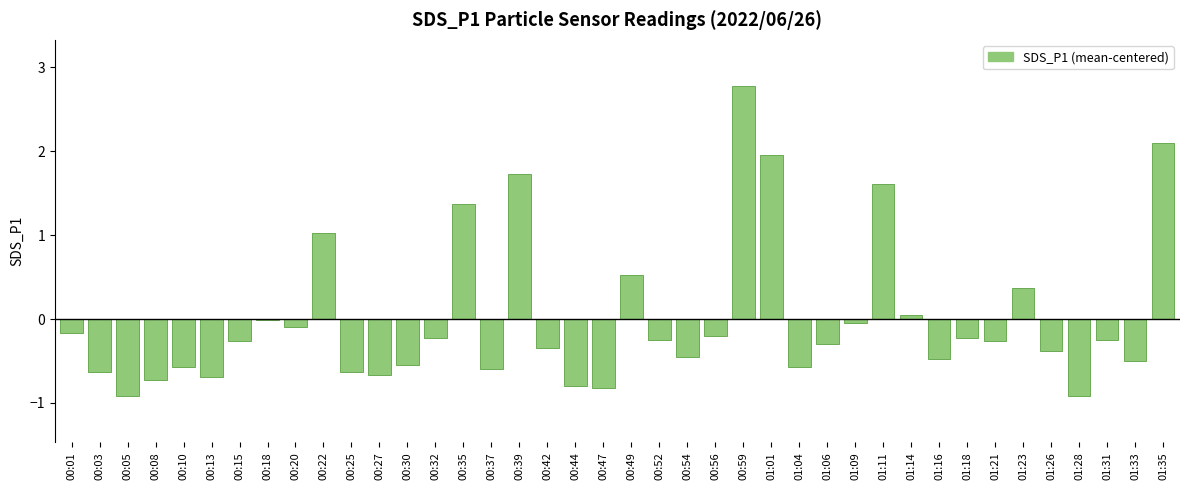

True or false: the data shows -0.5 at 01:33.

True